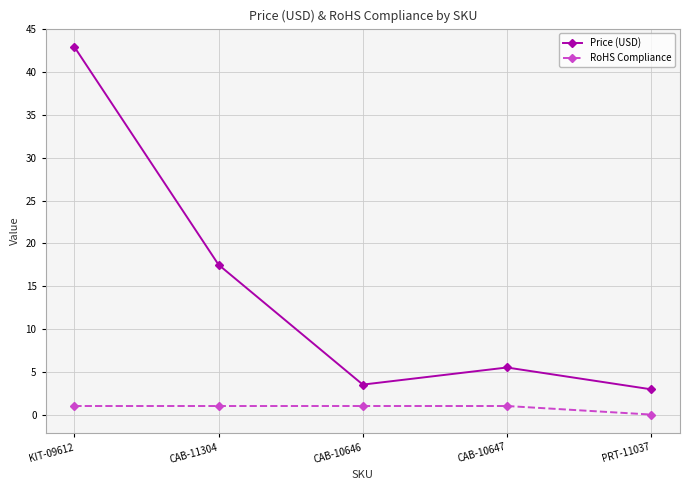

What are all the series names shown in the legend?

Price (USD), RoHS Compliance